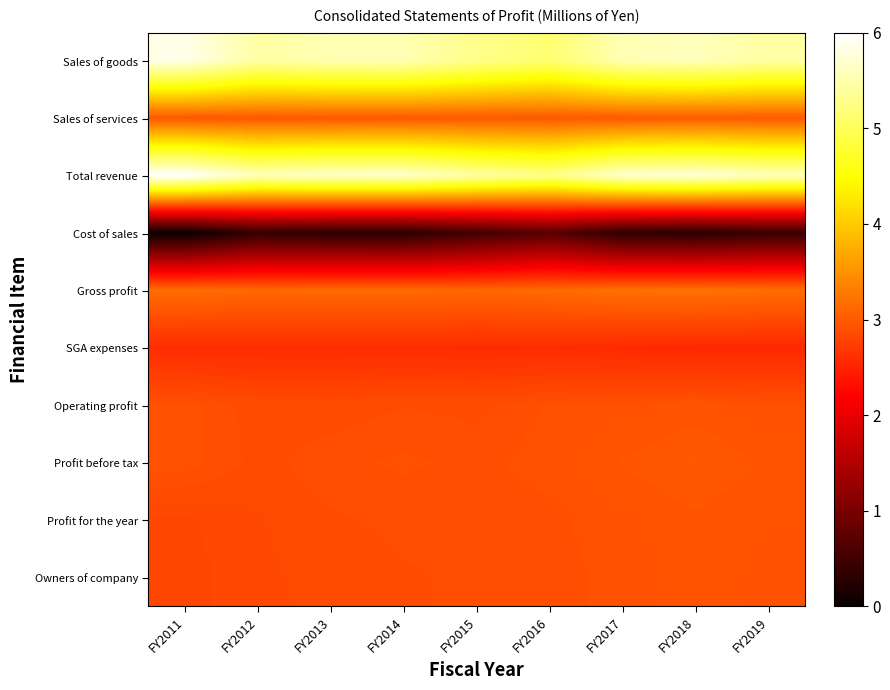

At how many categories does at least one series exceed 4?

9